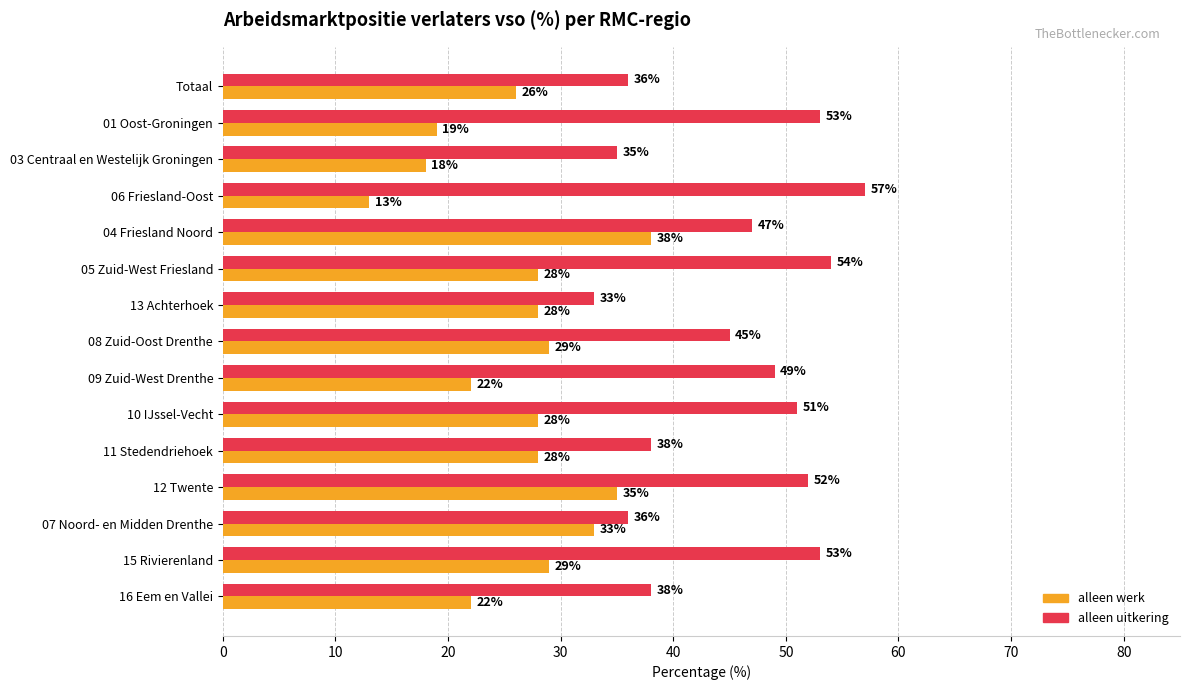

Between 03 Centraal en Westelijk Groningen and 11 Stedendriehoek, which series saw the biggest shift?

alleen werk